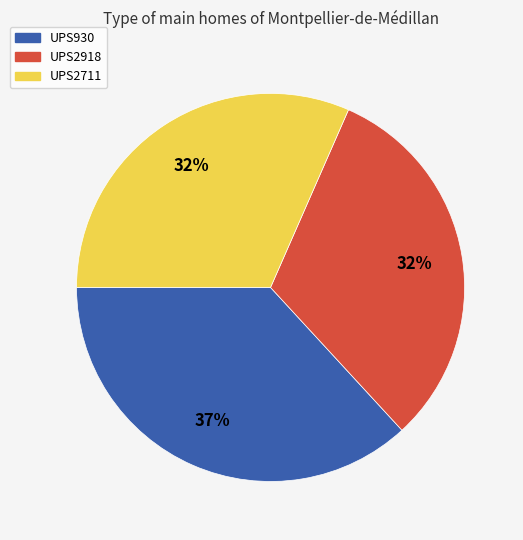

What is the largest slice in the pie chart?

UPS930